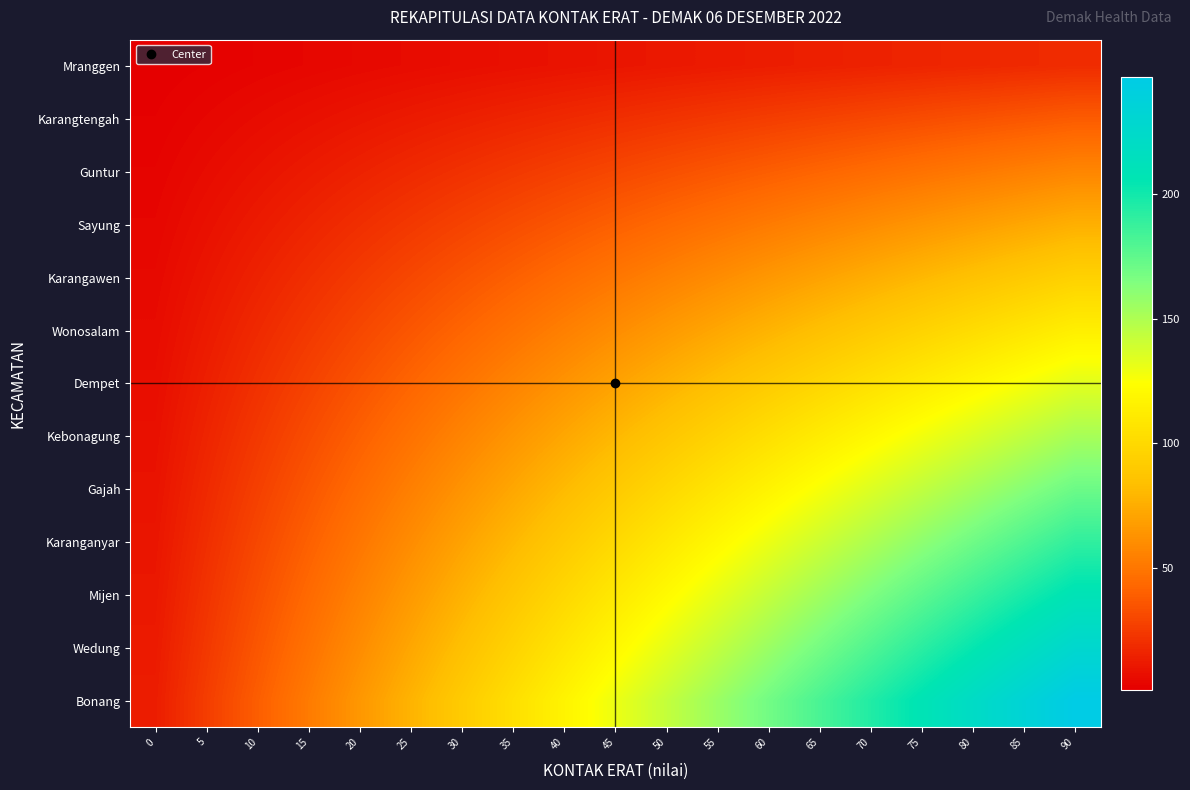

What is the greatest value displayed?

247